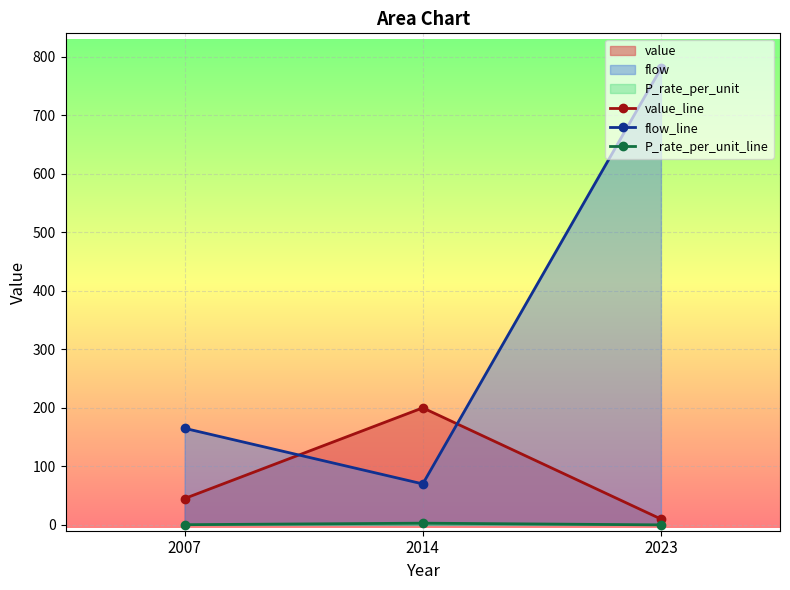

At which category does the chart reach its minimum across all series?

2023